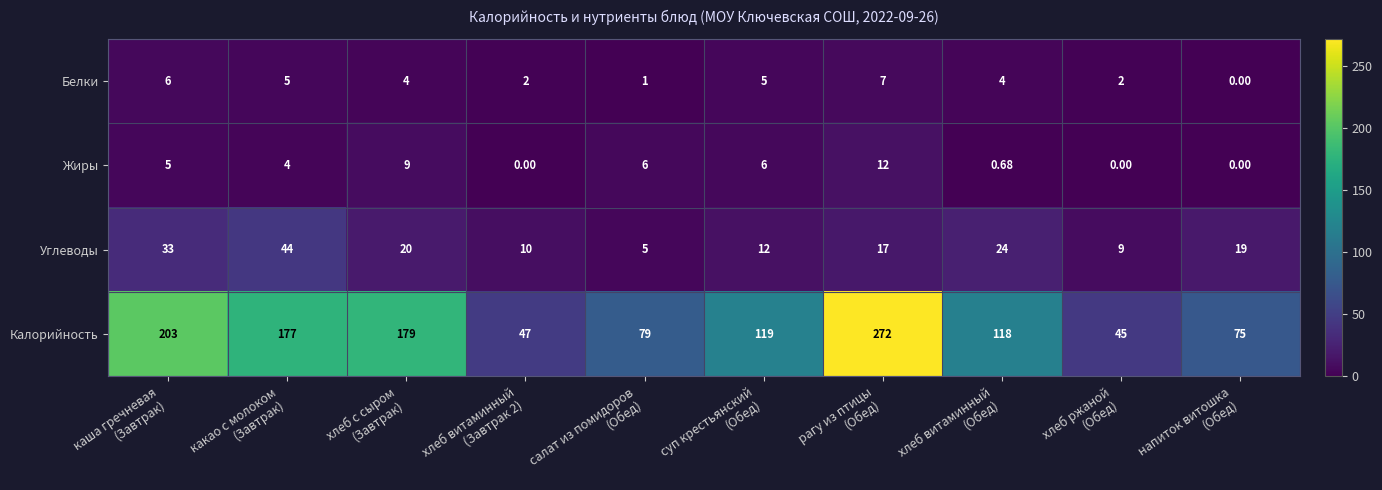

At how many categories does at least one series exceed 35?

10